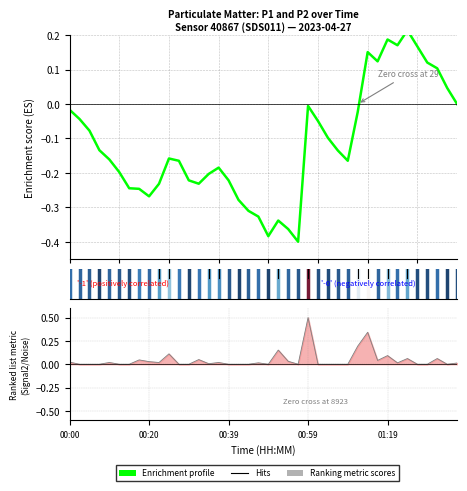

How many values in the Enrichment profile series are below 0?

30